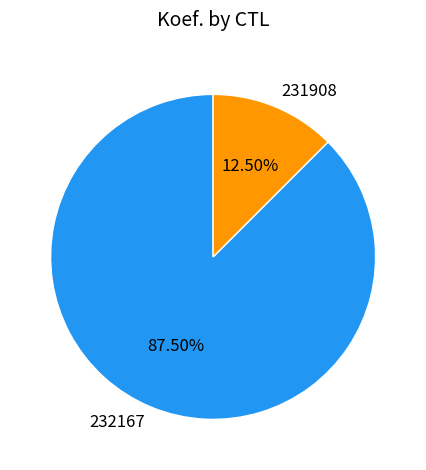

How many segments does this pie chart have?

2